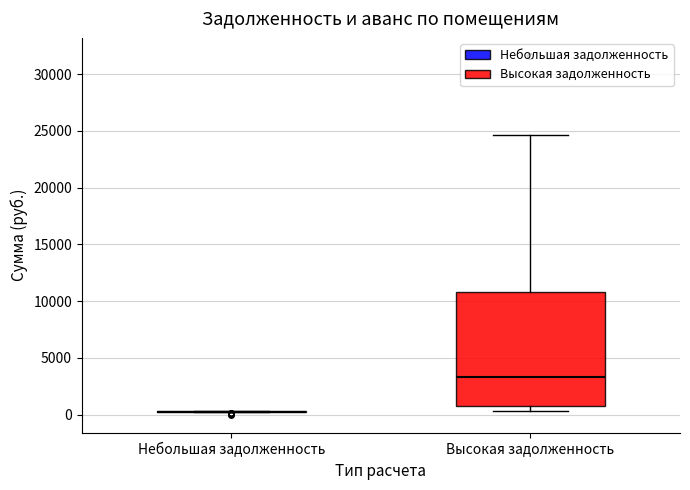

Reading left to right, read every box against the y-axis: the position of its median line, the range the box covers, and the ends of its whiskers. The values are not printed on the chart, so give them approximately, as read against the axis.

Небольшая задолженность: box collapsed to a line at 500, whiskers 500 to 500
Высокая задолженность: median 3500, box 1000 to 11000, whiskers 500 to 24500